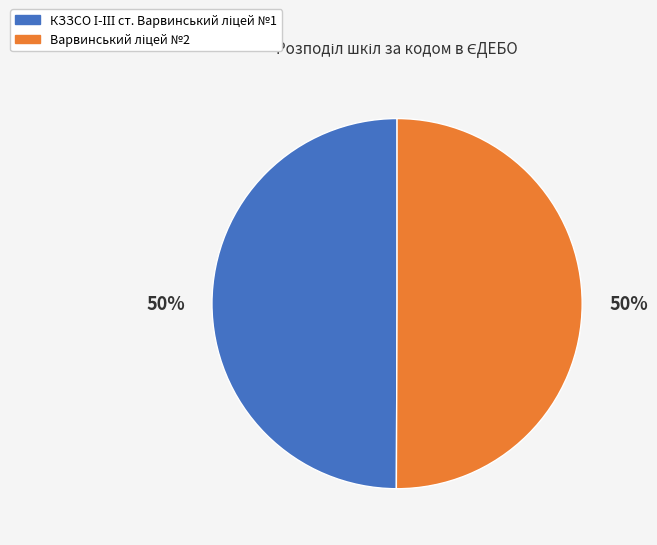

To the nearest percent, what is the average slice percentage?

50%